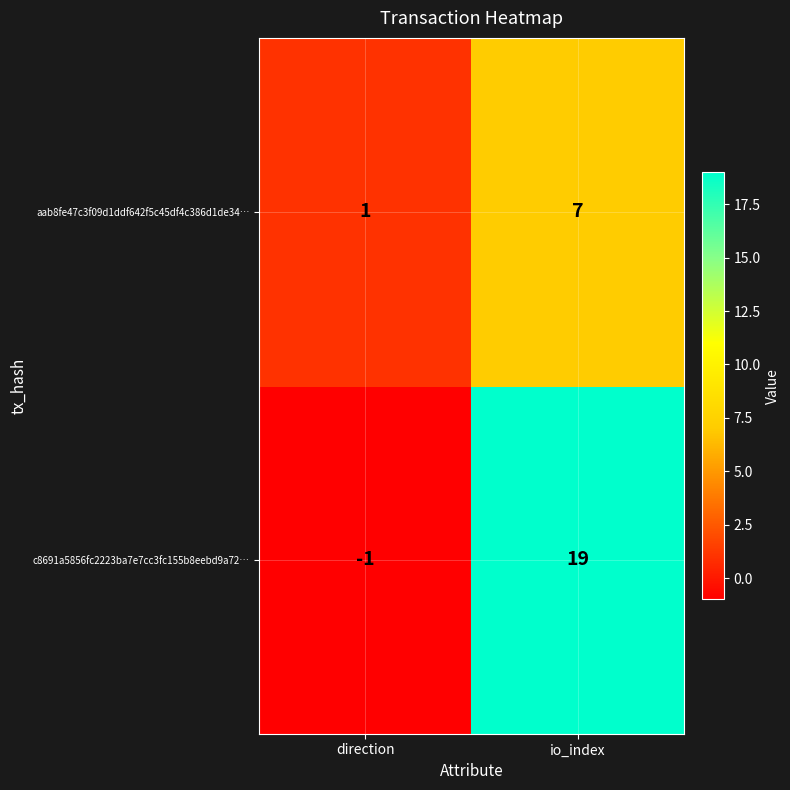

Reading left to right, what are all the values shown in this chart?

aab8fe47c3f09d1ddf642f5c45df4c386d1de34…: 1	7
c8691a5856fc2223ba7e7cc3fc155b8eebd9a72…: -1	19